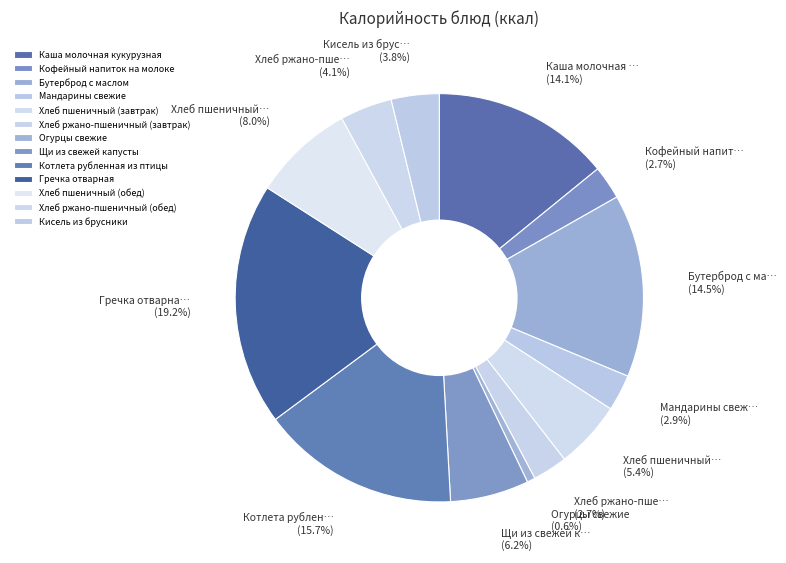

What percentage is NOT represented by Бутерброд с маслом?

85.5%